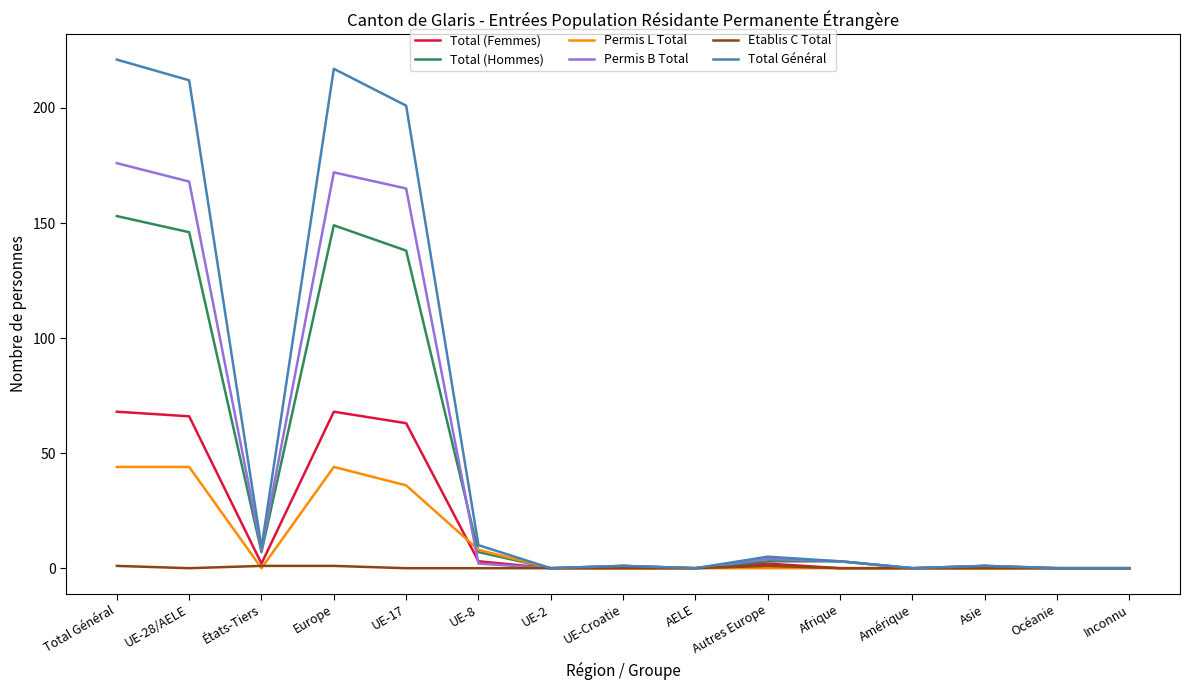

Where is Total Général nearest to the value 110?

UE-17